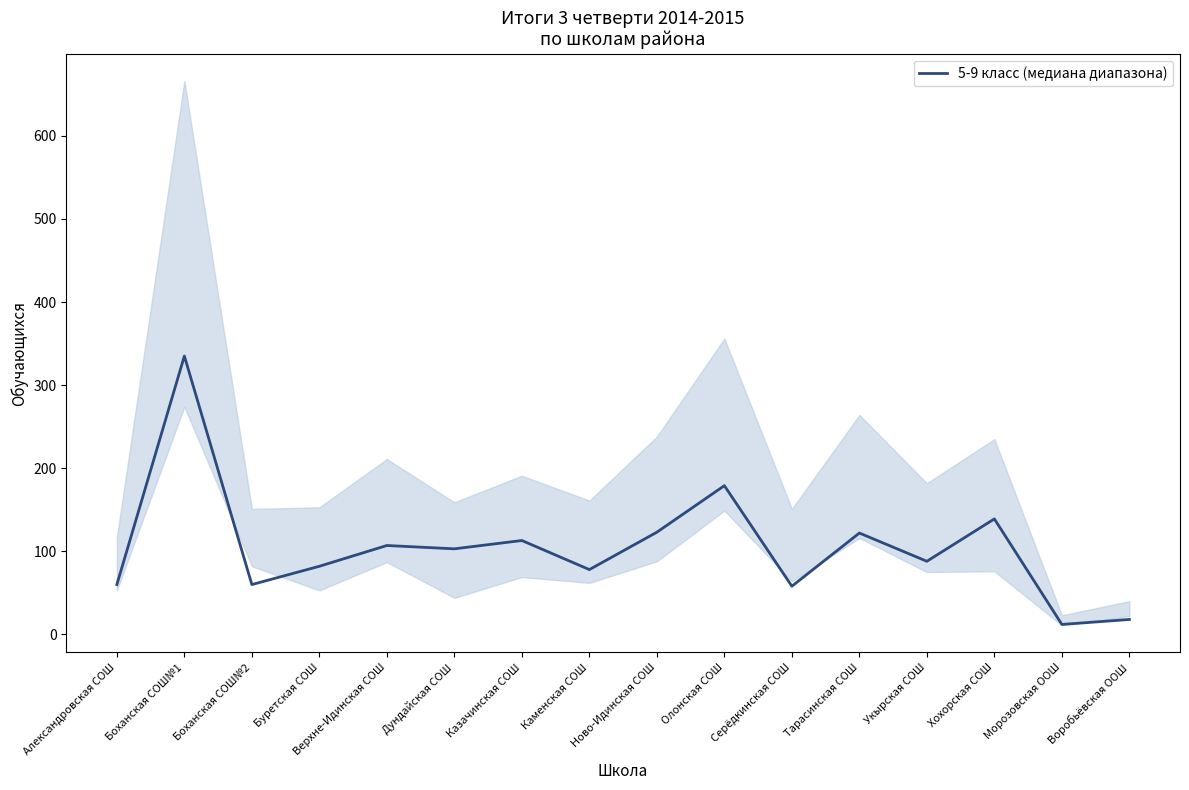

Is it true that the value at Буретская СОШ is 82?

True